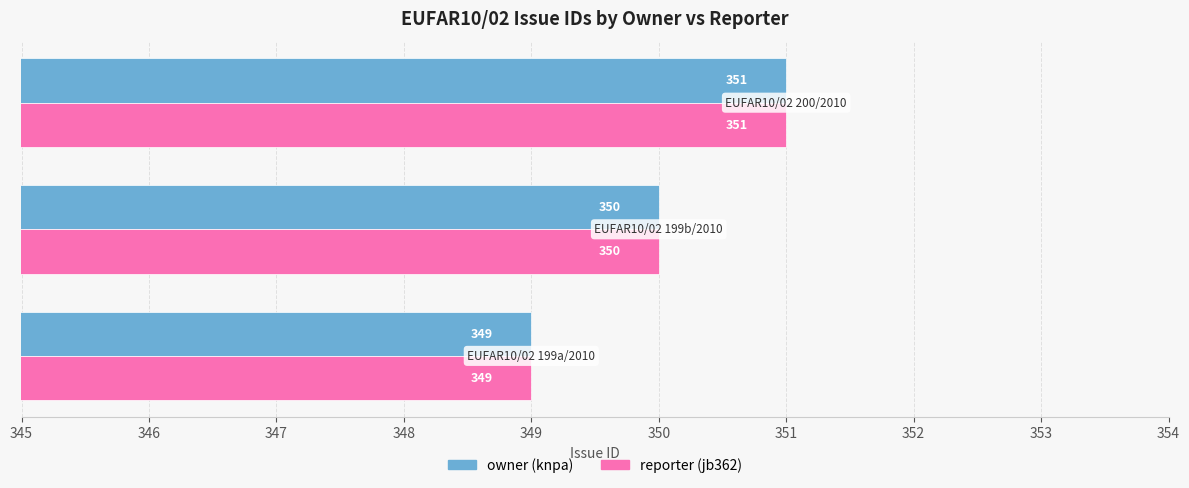

What is the average value of the owner (knpa) series?

350